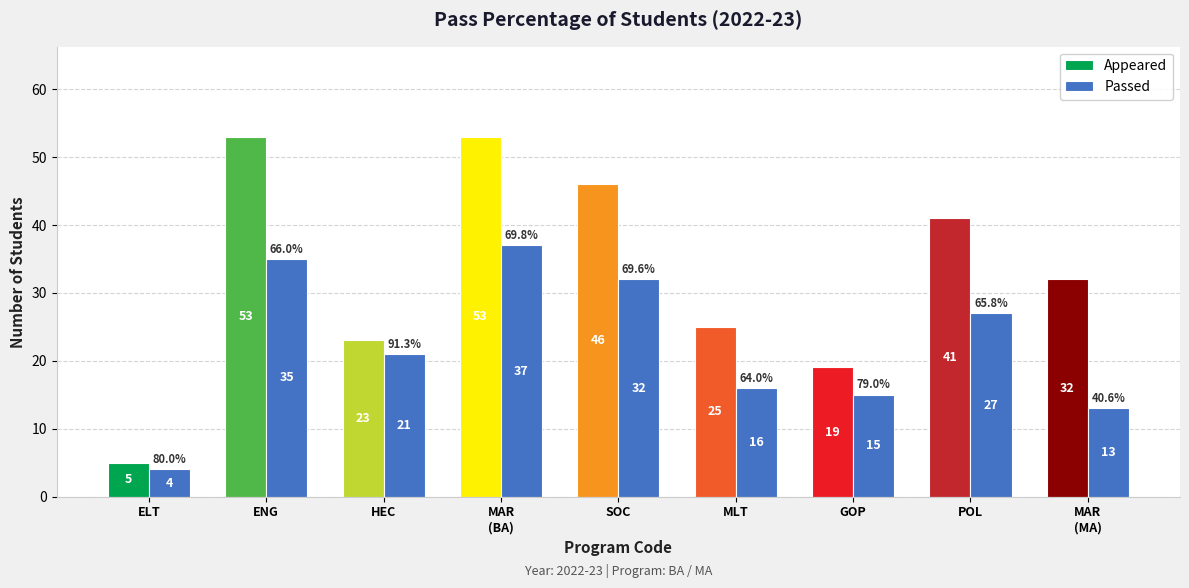

Where is Appeared nearest to the value 29?

MAR
(MA)